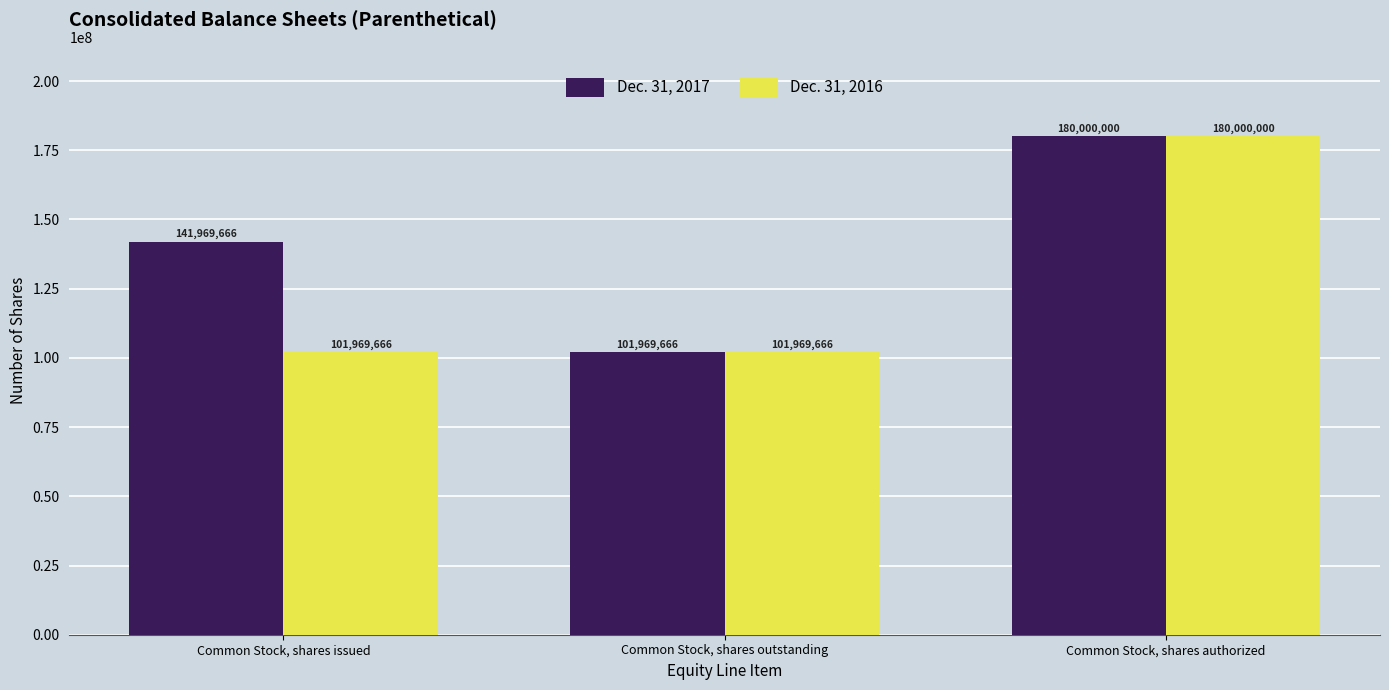

What is the sum of the Dec. 31, 2017 values at Common Stock, shares authorized and Common Stock, shares issued?

321969666